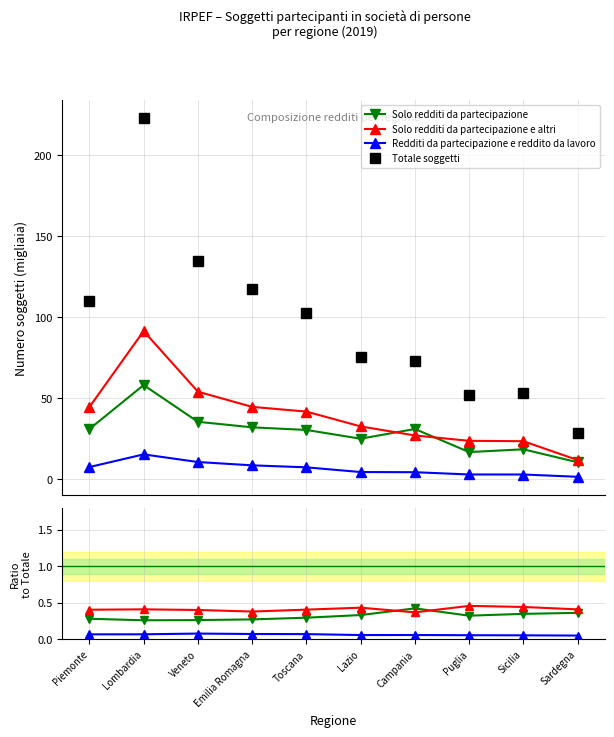

Count the Solo redditi da partecipazione values in the range 0 to 1.

10